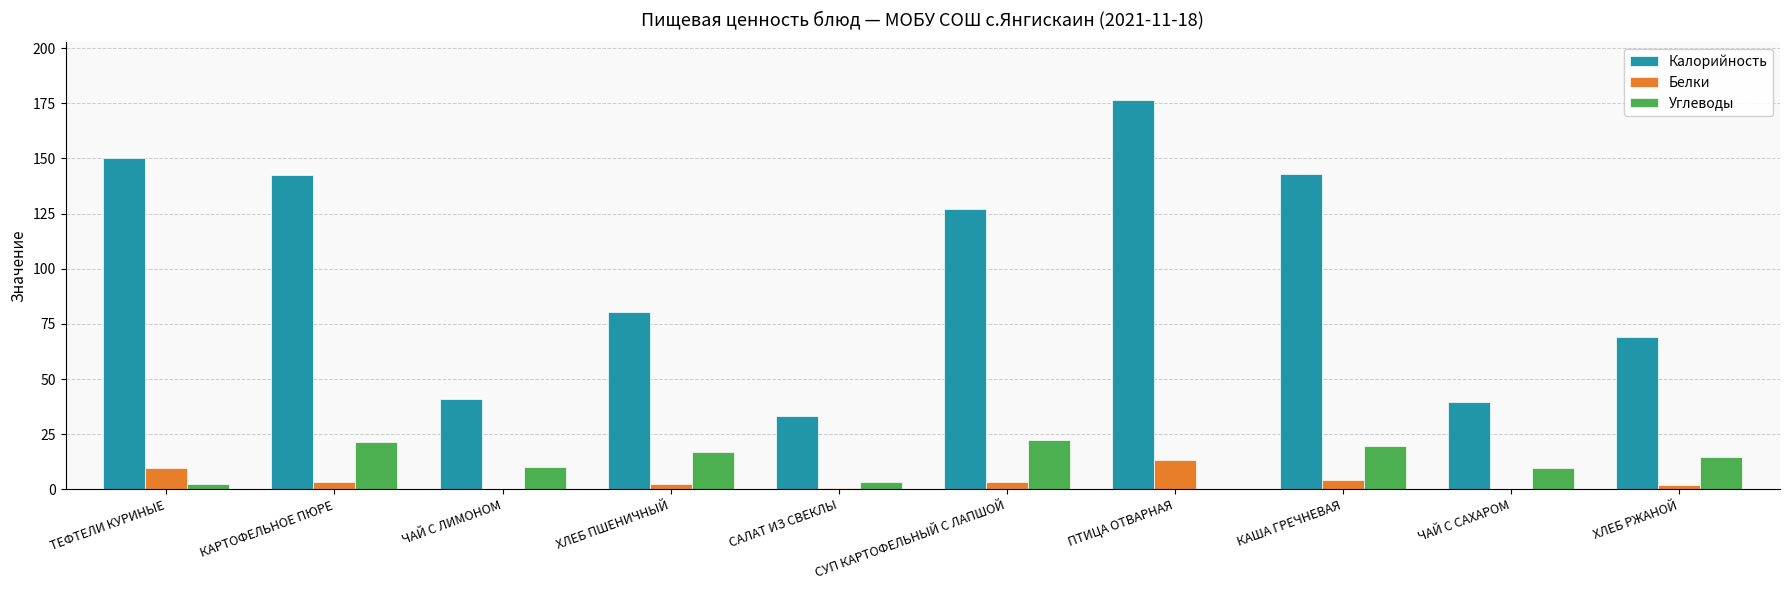

What is the sum of all Углеводы values?

120.8